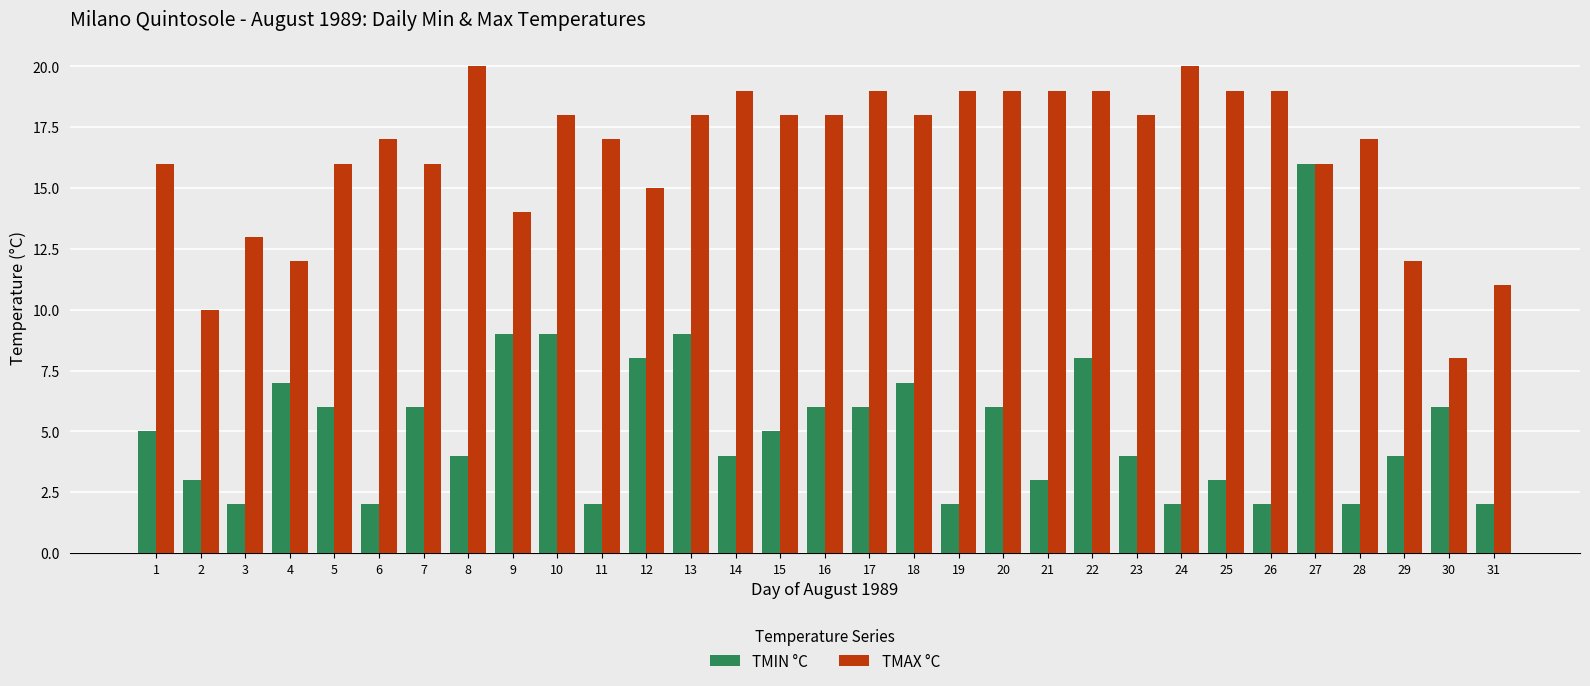

What is the maximum value shown in the chart?

20